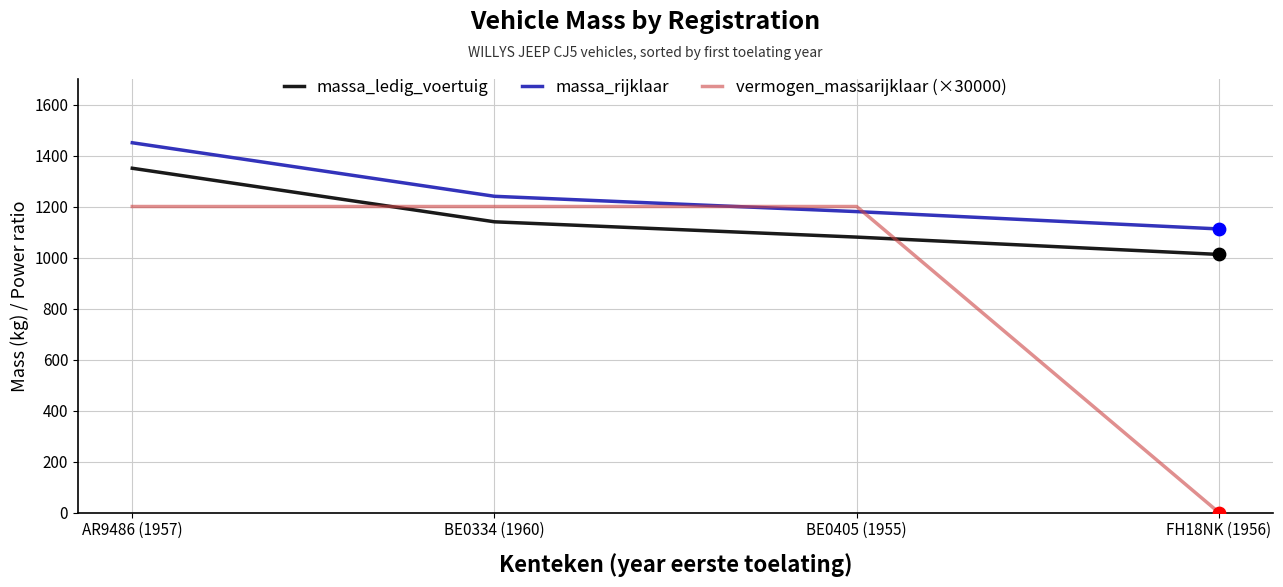

Which series has the largest total across all categories?

massa_rijklaar